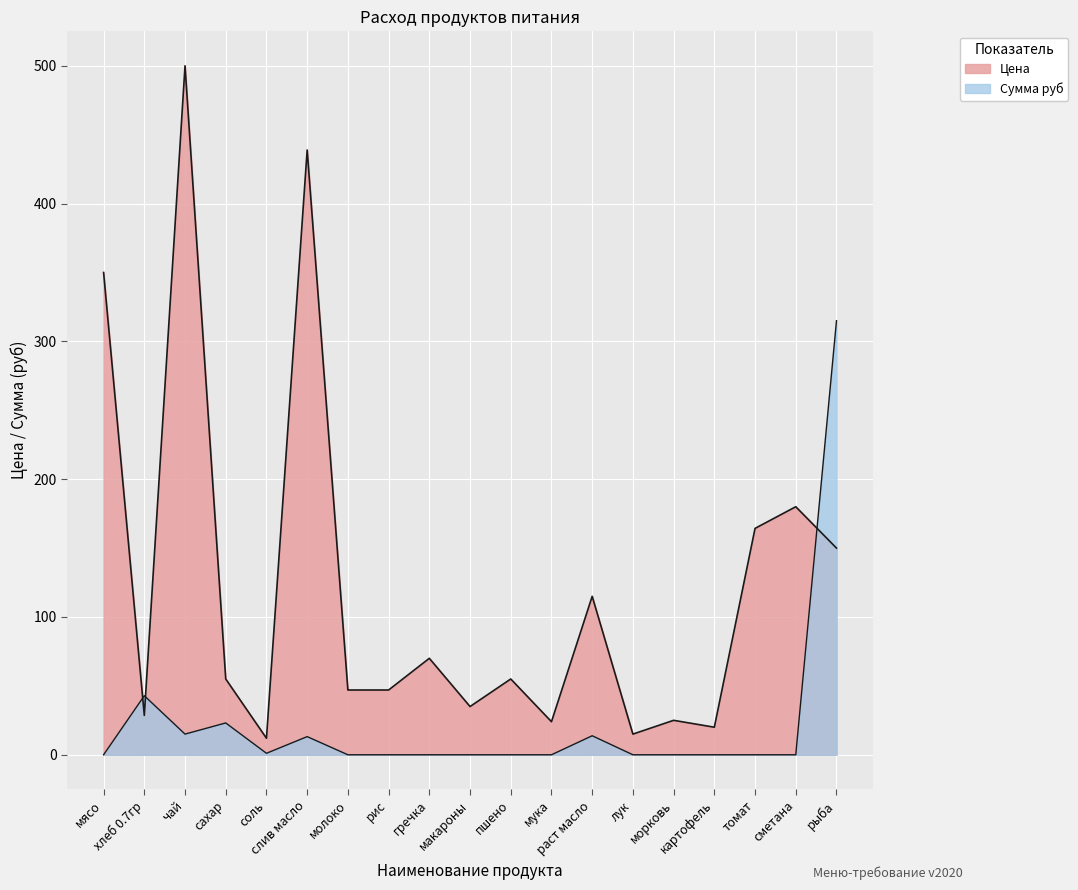

Reading left to right, extract all data points from this chart.

Цена: мясо=350.0	хлеб 0.7гр=28.6	чай=500.0	сахар=55.0	соль=12.0	слив масло=438.9	молоко=47.0	рис=47.0	гречка=70.0	макароны=35.0	пшено=55.0	мука=24.0	раст масло=115.0	лук=15.0	морковь=25.0	картофель=20.0	томат=164.3	сметана=180.0	рыба=150.0
Сумма руб: мясо=0.0	хлеб 0.7гр=42.9	чай=15.0	сахар=23.1	соль=1.1	слив масло=13.2	молоко=0.0	рис=0.0	гречка=0.0	макароны=0.0	пшено=0.0	мука=0.0	раст масло=13.8	лук=0.0	морковь=0.0	картофель=0.0	томат=0.0	сметана=0.0	рыба=315.0